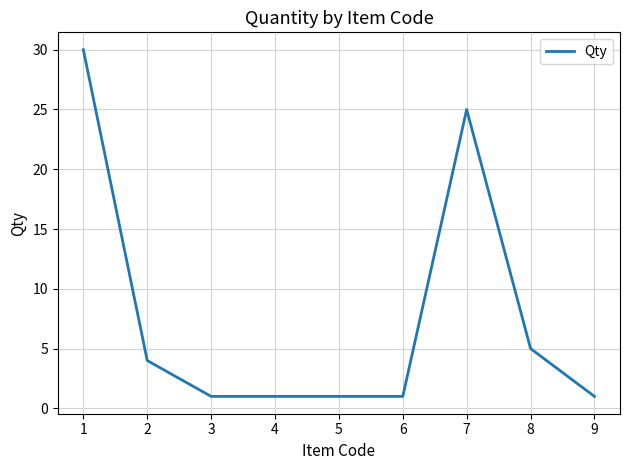

The chart shows a value of 0 at 8. True or false?

False